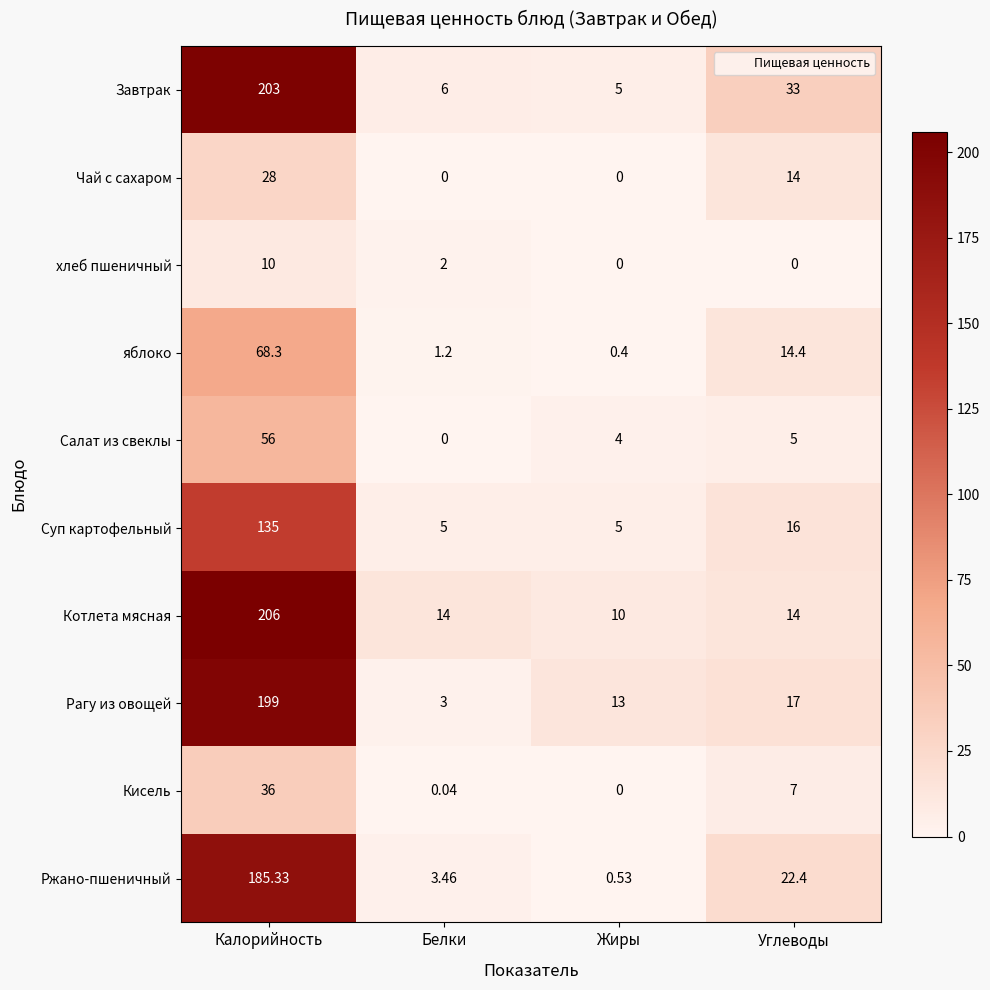

What is the total value across all series at Жиры?

37.9